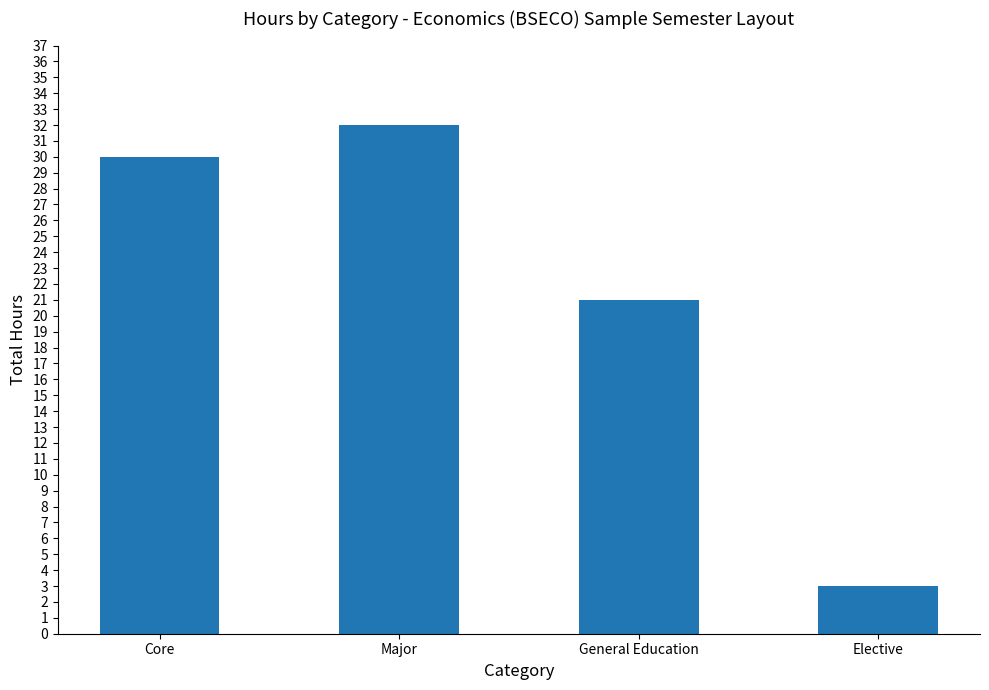

How many data points are less than 30?

2